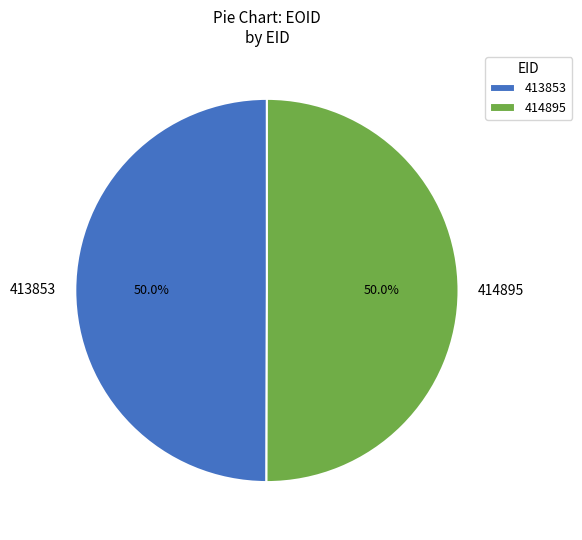

To the nearest percent, what is the average slice percentage?

50%